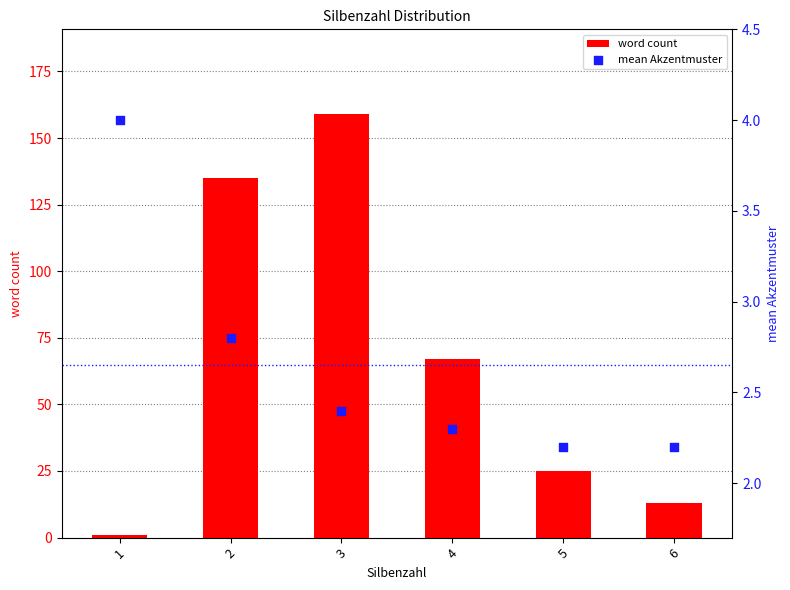

Is the value of mean Akzentmuster at 3 greater than the value of word count at 5?

No